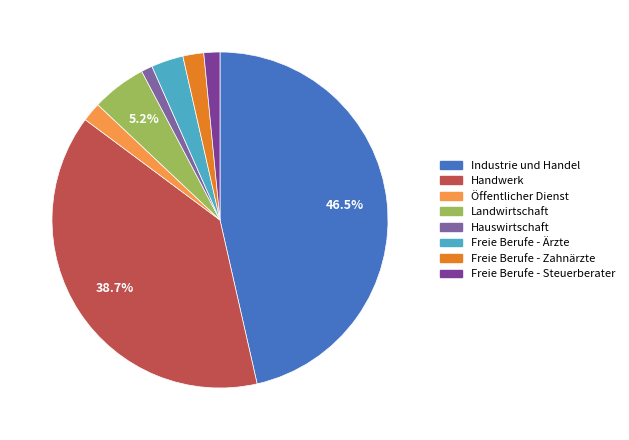

To the nearest percent, what portion does Handwerk represent?

39%